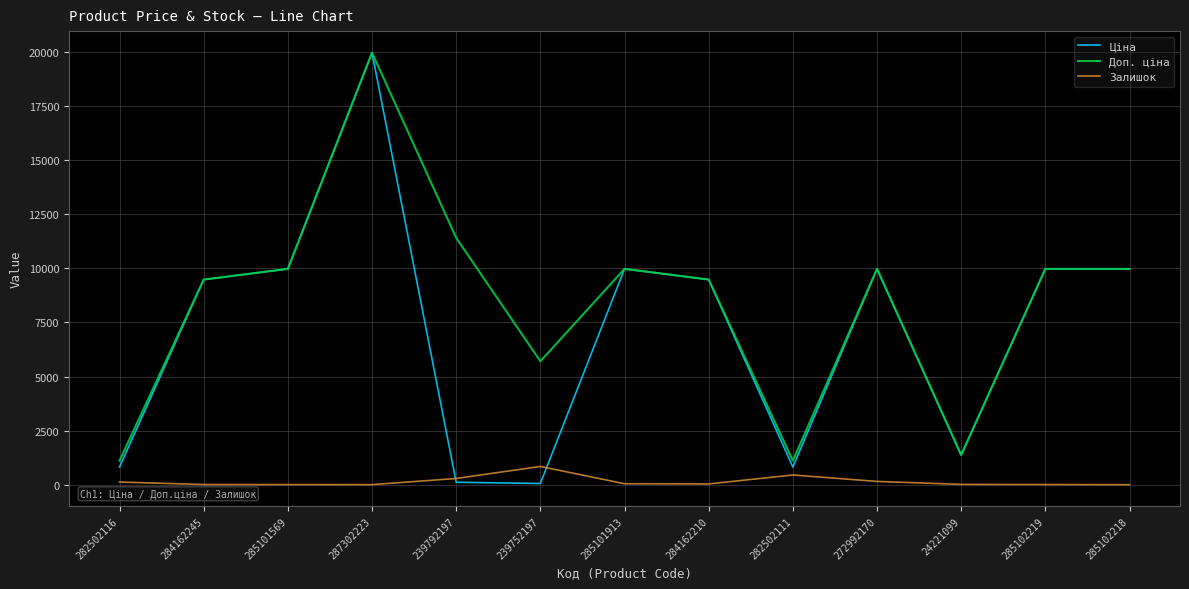

At which label does Ціна first exceed 9480?

284162245